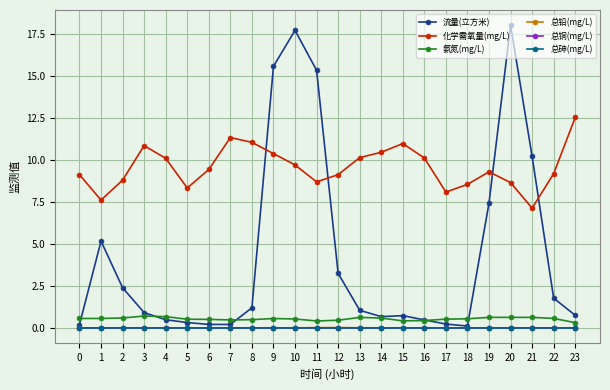

What are all the series names shown in the legend?

流量(立方米), 化学需氧量(mg/L), 氨氮(mg/L), 总铅(mg/L), 总铜(mg/L), 总砷(mg/L)